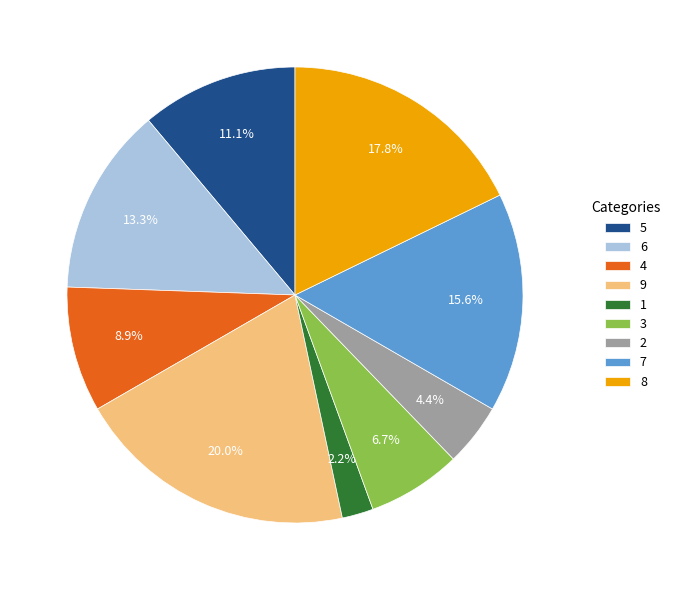

Count the number of slices in the pie.

9